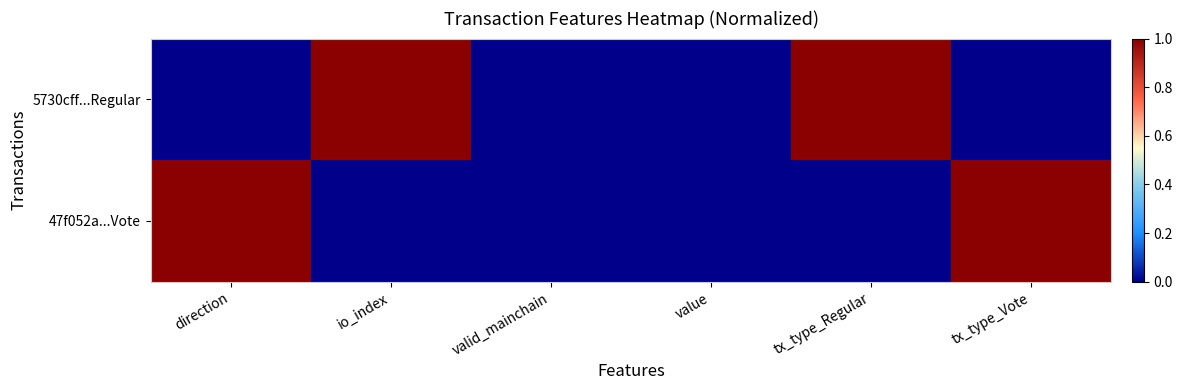

At which category is the sum across all series the highest?

direction